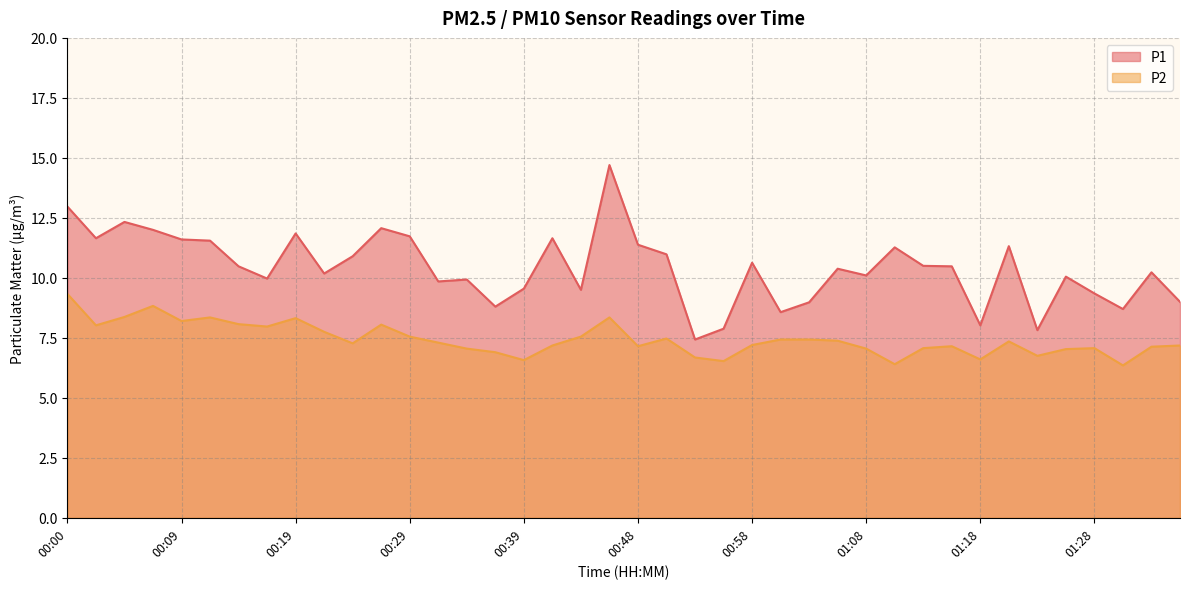

Does the chart have visible grid lines?

Yes